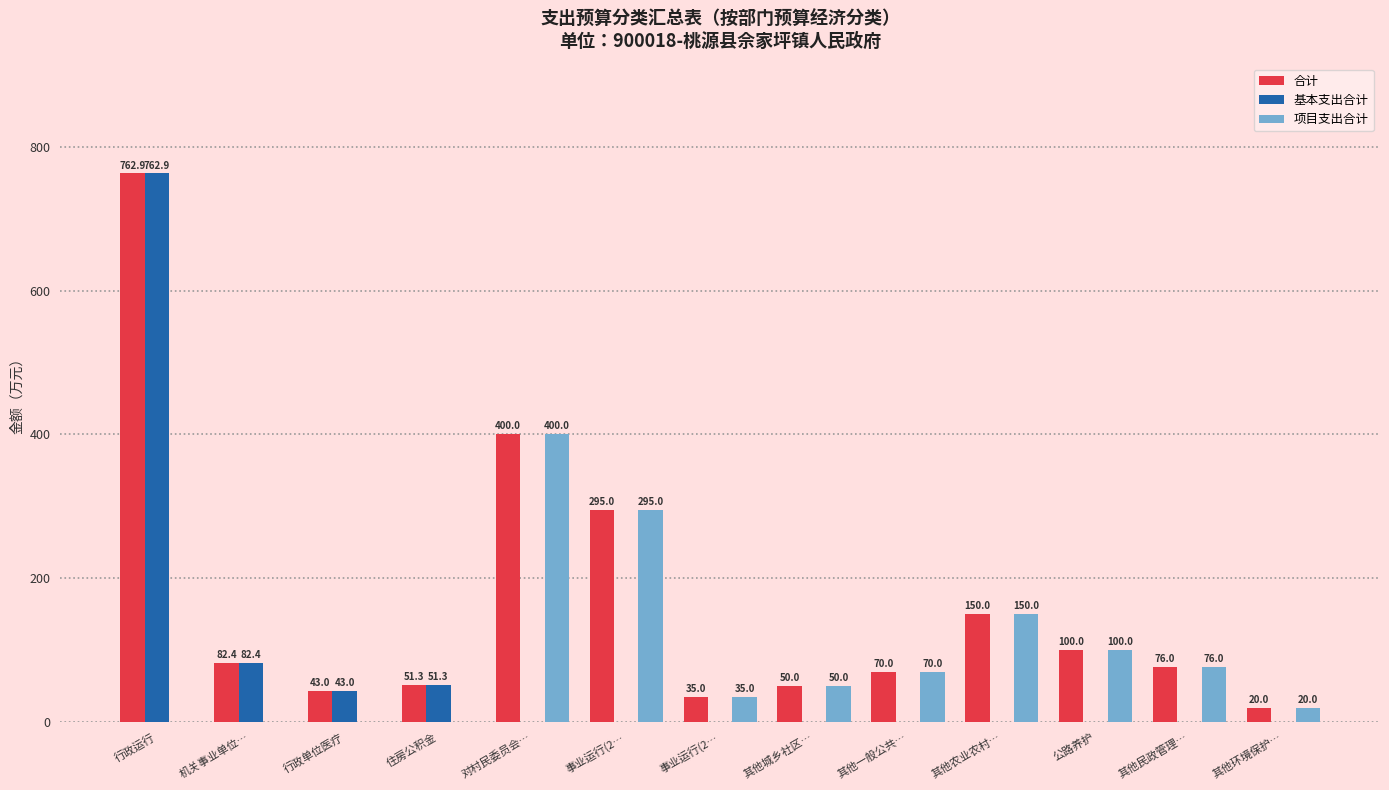

Reading right to left, list all the values displayed in this chart.

合计: 其他环境保护…=20.0	其他民政管理…=76.0	公路养护=100.0	其他农业农村…=150.0	其他一般公共…=70.0	其他城乡社区…=50.0	事业运行(2…=35.0	事业运行(2…=295.0	对村民委员会…=400.0	住房公积金=51.3	行政单位医疗=43.0	机关事业单位…=82.4	行政运行=762.9
基本支出合计: 其他环境保护…=0.0	其他民政管理…=0.0	公路养护=0.0	其他农业农村…=0.0	其他一般公共…=0.0	其他城乡社区…=0.0	事业运行(2…=0.0	事业运行(2…=0.0	对村民委员会…=0.0	住房公积金=51.3	行政单位医疗=43.0	机关事业单位…=82.4	行政运行=762.9
项目支出合计: 其他环境保护…=20.0	其他民政管理…=76.0	公路养护=100.0	其他农业农村…=150.0	其他一般公共…=70.0	其他城乡社区…=50.0	事业运行(2…=35.0	事业运行(2…=295.0	对村民委员会…=400.0	住房公积金=0.0	行政单位医疗=0.0	机关事业单位…=0.0	行政运行=0.0